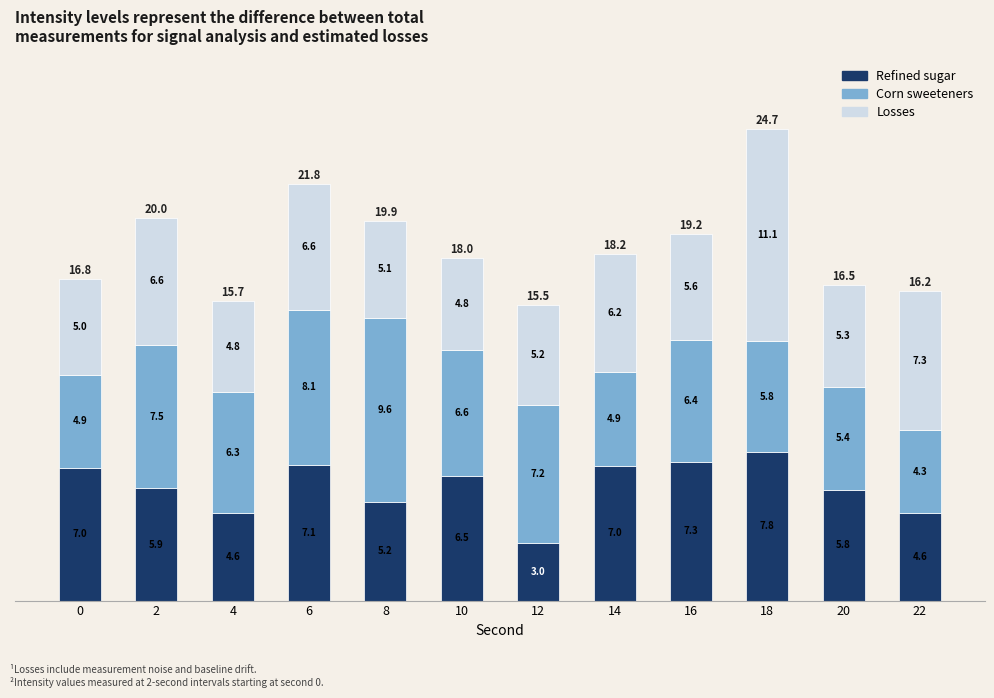

Are the bars grouped side by side (vs. stacked)?

No